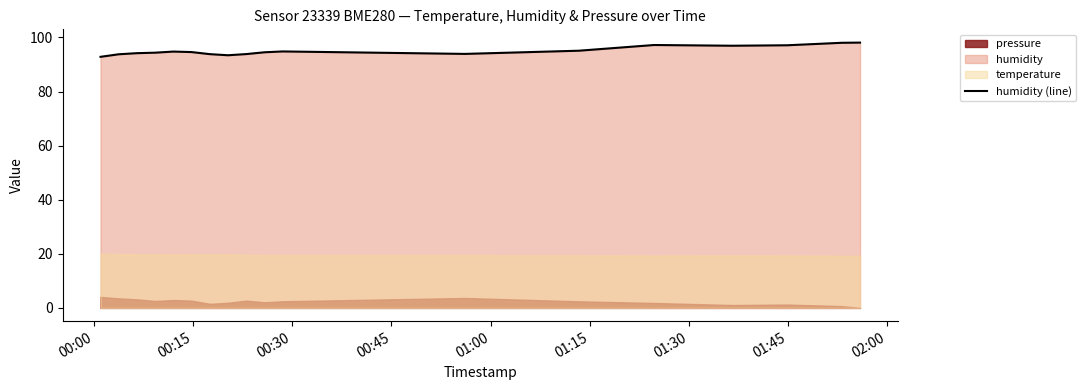

True or false: there are more than 2 points higher than both neighbors.

True